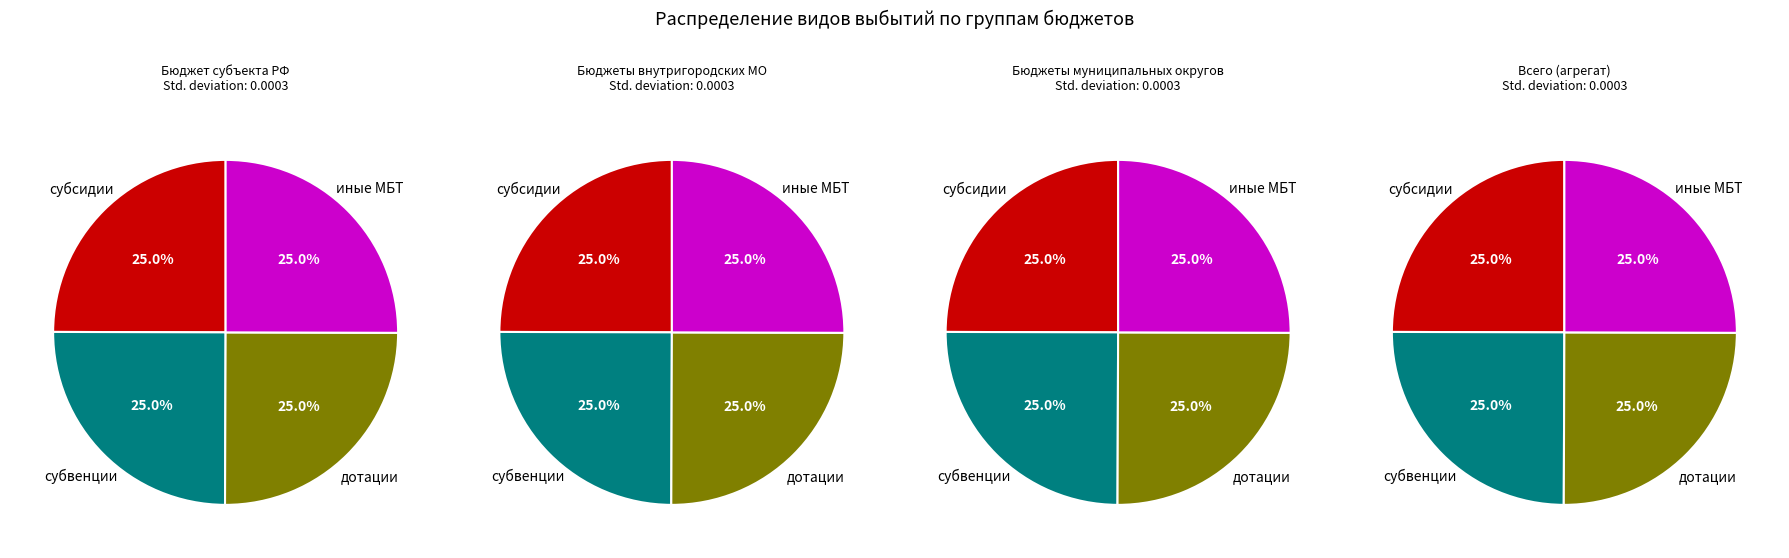

Which category has the biggest portion of the pie?

дотации